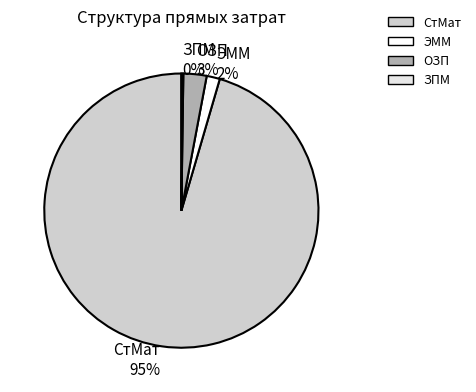

To the nearest percent, what is the difference between the largest and smallest slice percentages?

95%